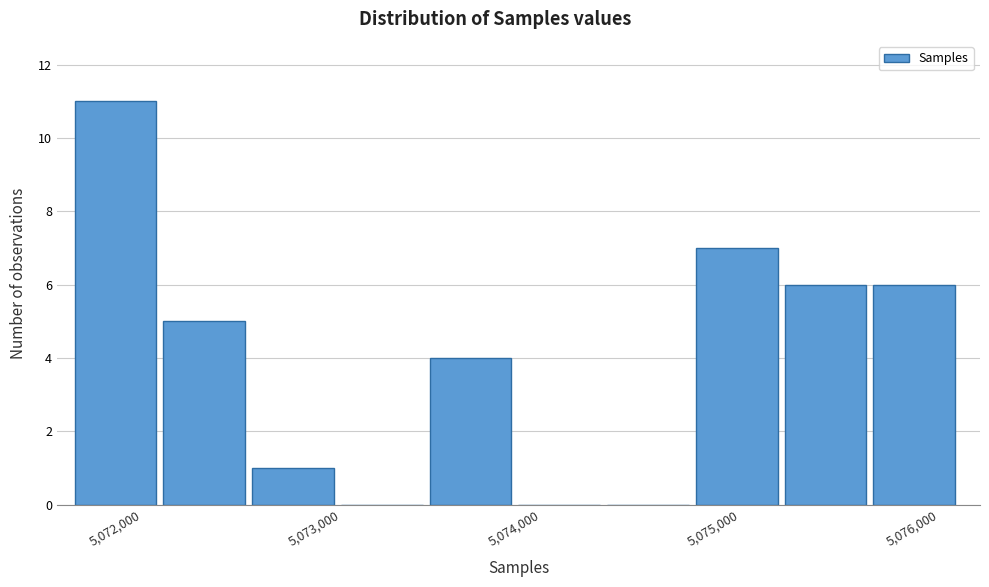

Over which range of the x-axis is the bar tallest?

5071700 to 5072100